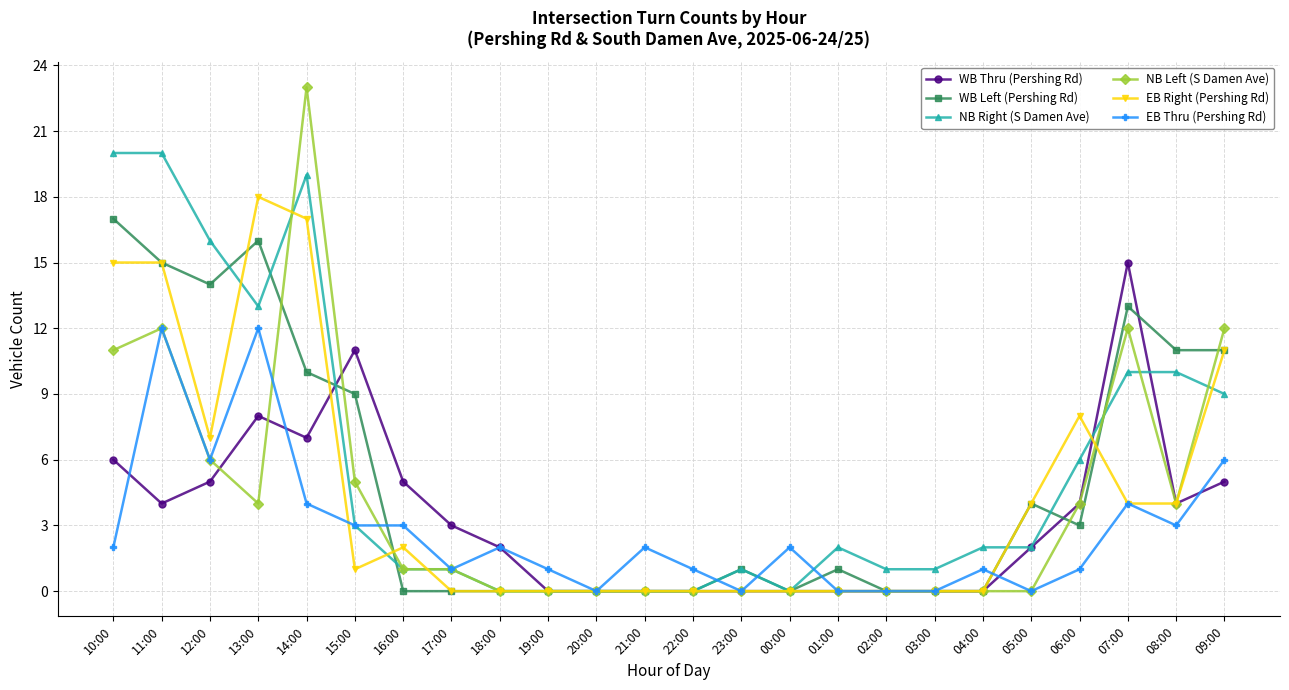

What is the label of the 18th point from the left?

03:00